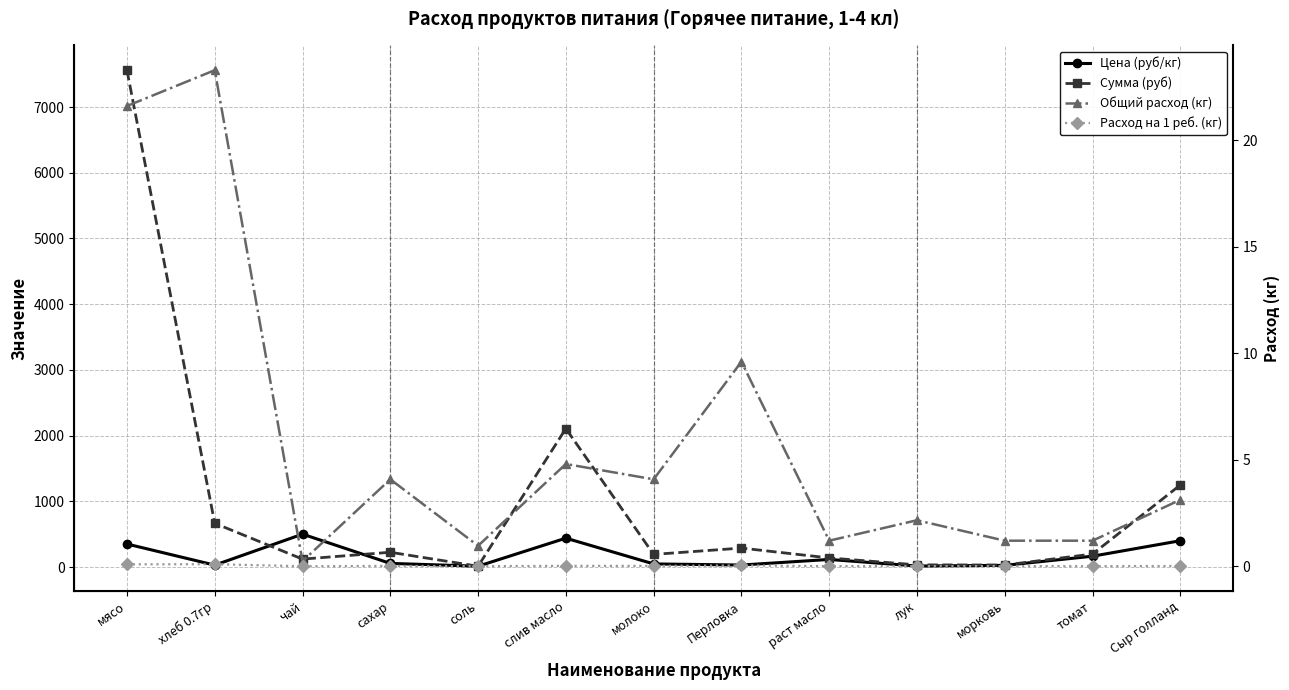

True or false: Расход на 1 реб. (кг) and Сумма (руб) intersect in this chart.

False